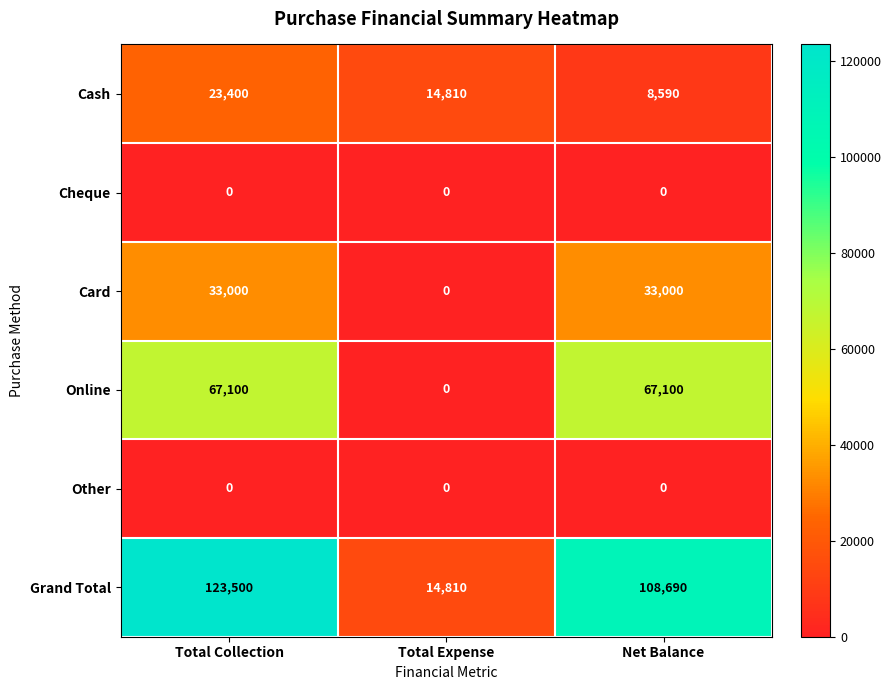

At how many categories does at least one series exceed 119736?

1